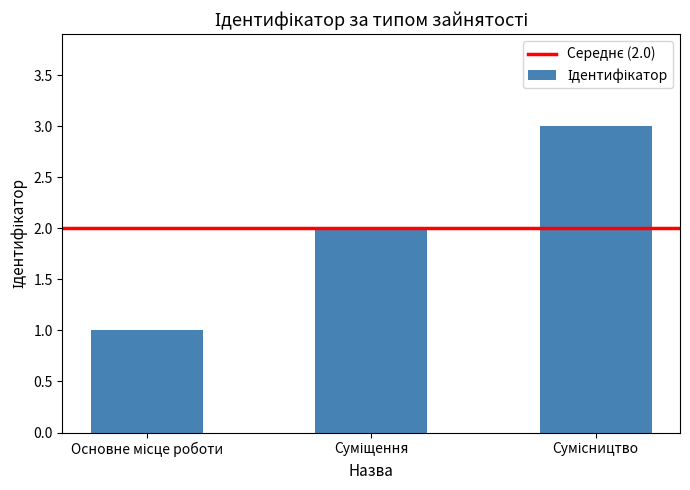

What is the greatest value displayed?

3